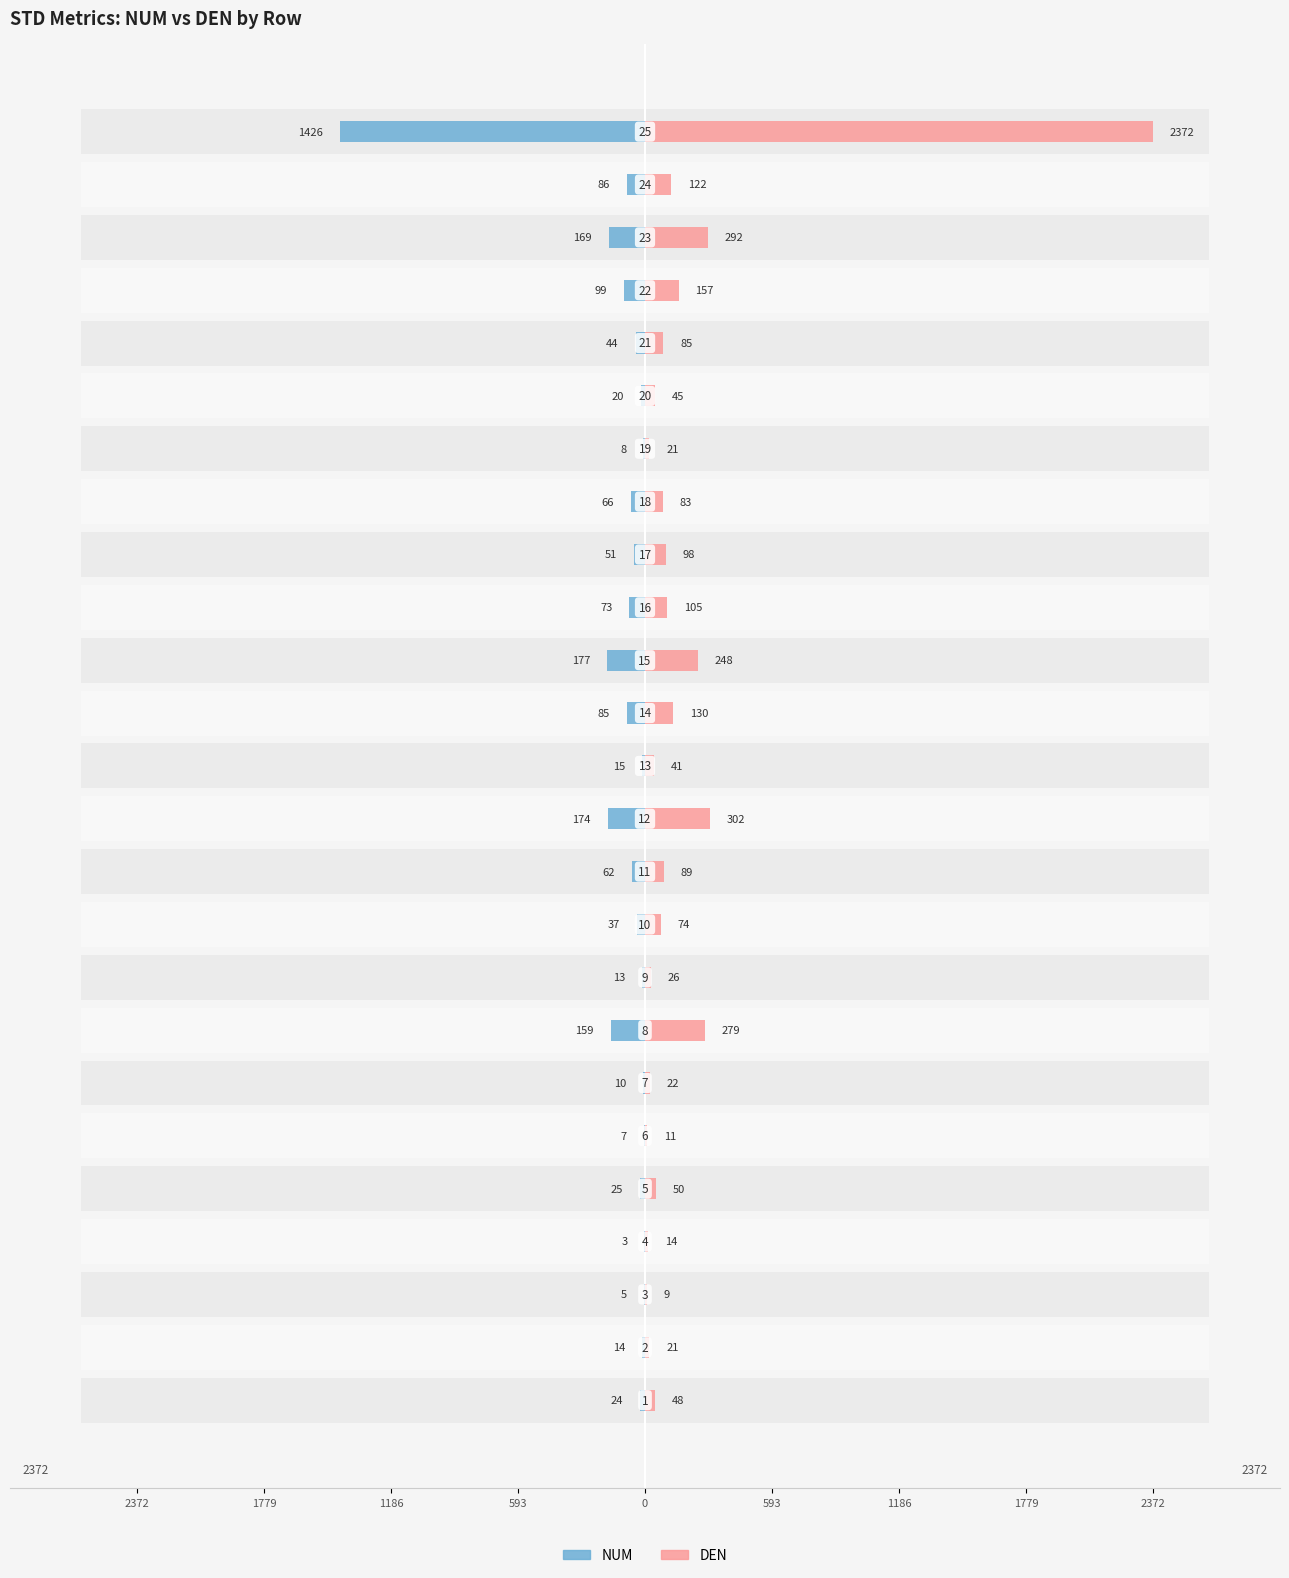

How many bars are there in total?

50